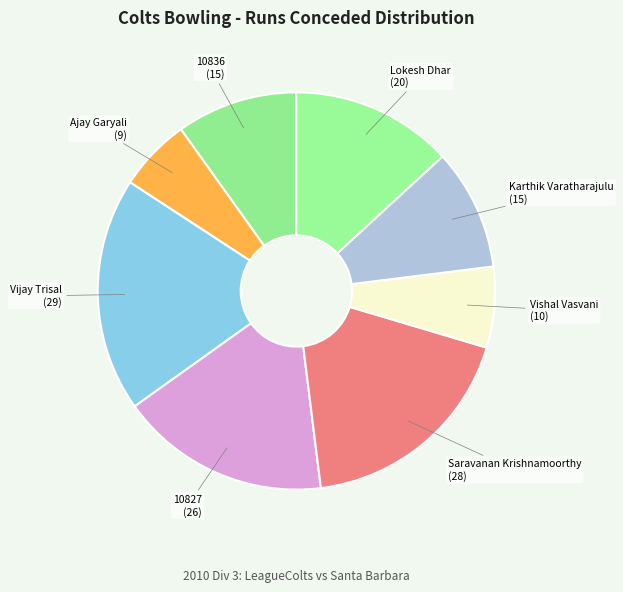

Count the number of slices in the pie.

8